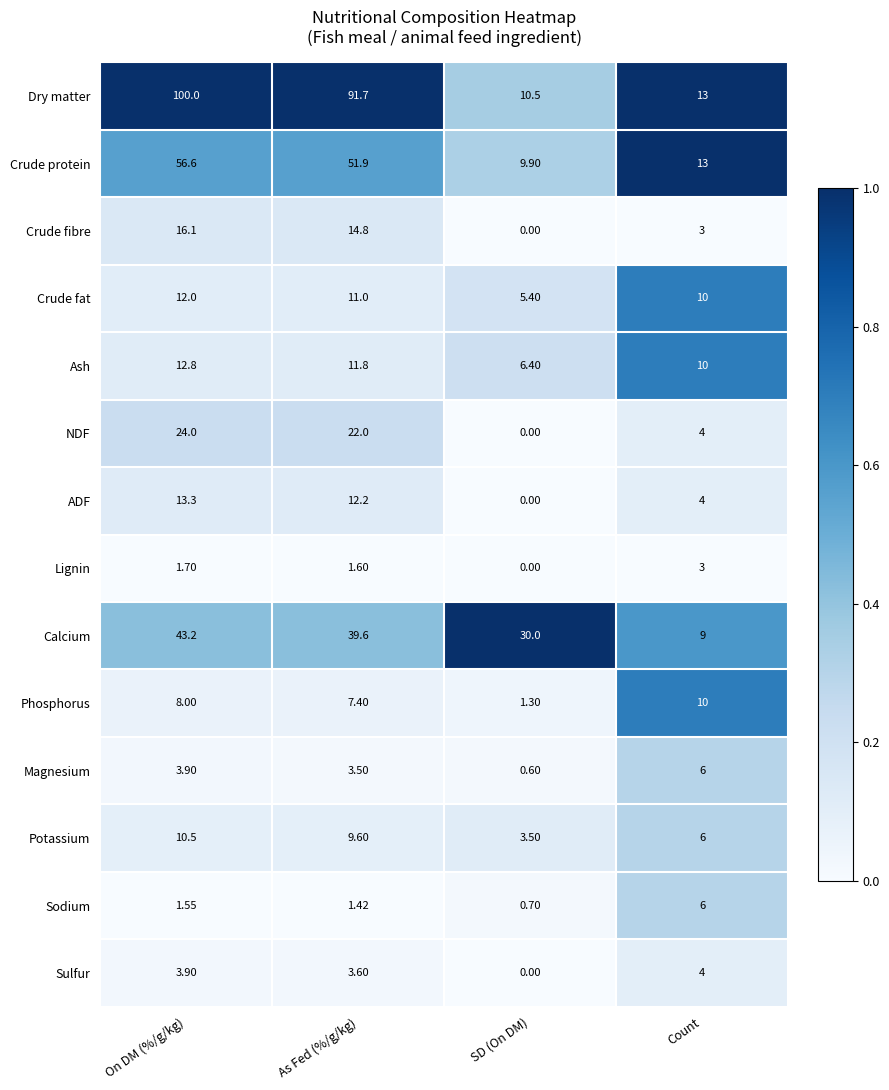

Is the value of Calcium at SD (On DM) greater than the value of Lignin at On DM (%/g/kg)?

Yes